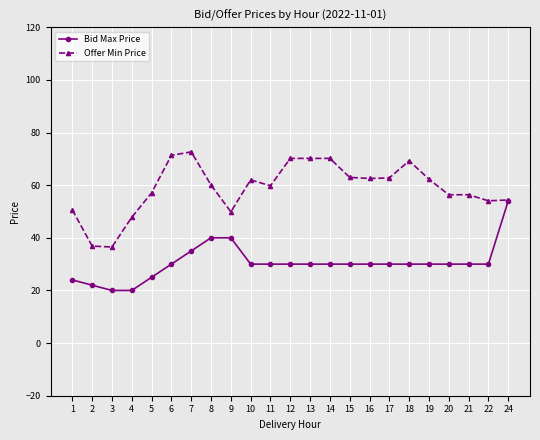

List the series in order of their overall mean, lowest first.

Bid Max Price, Offer Min Price